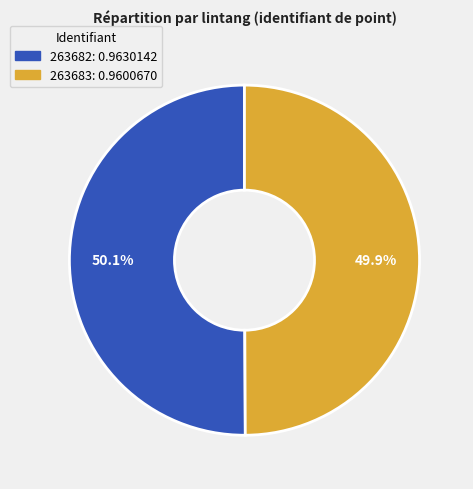

Does any single category account for the majority?

Yes